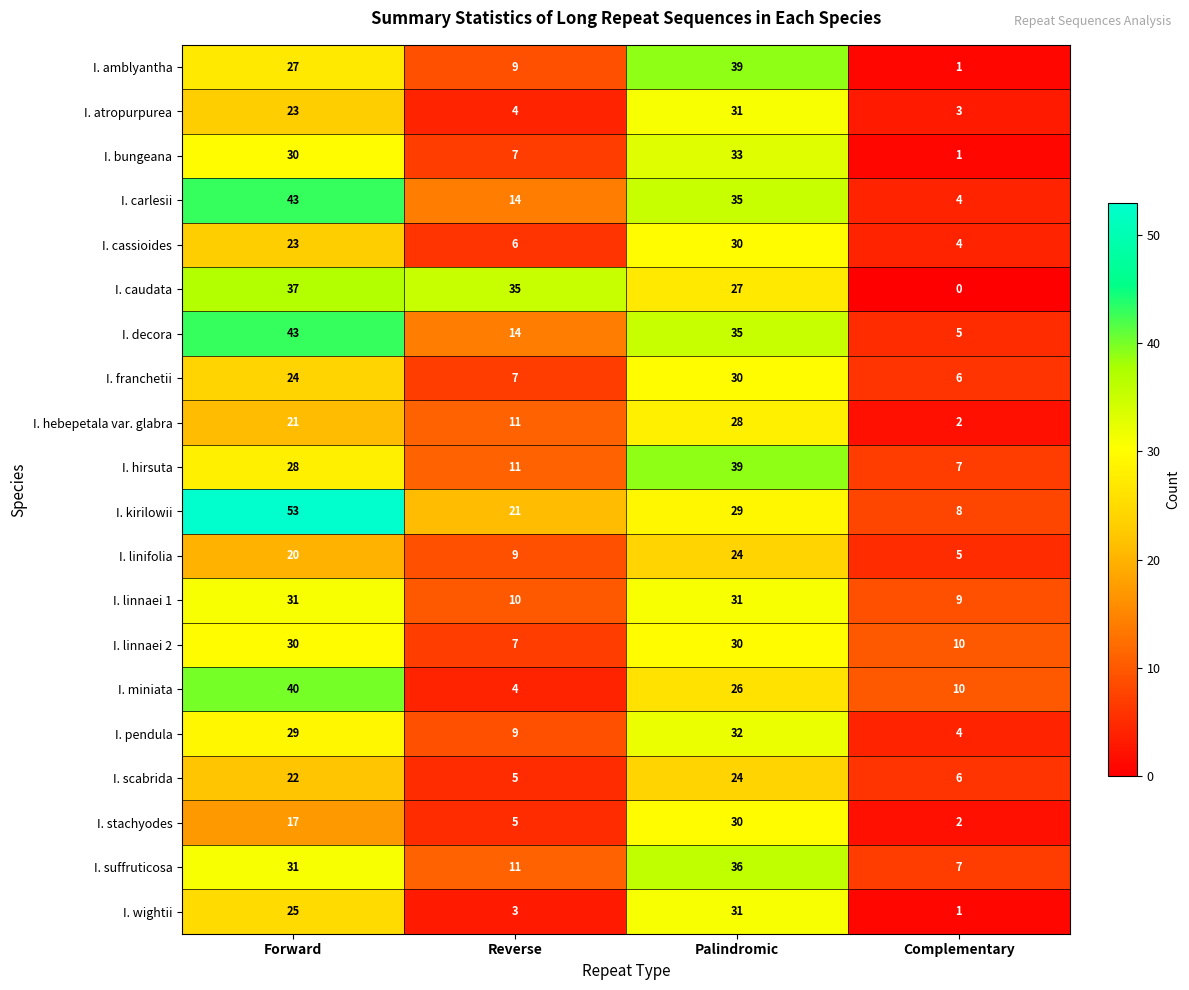

What is the average value of the I. linnaei 1 series?

20